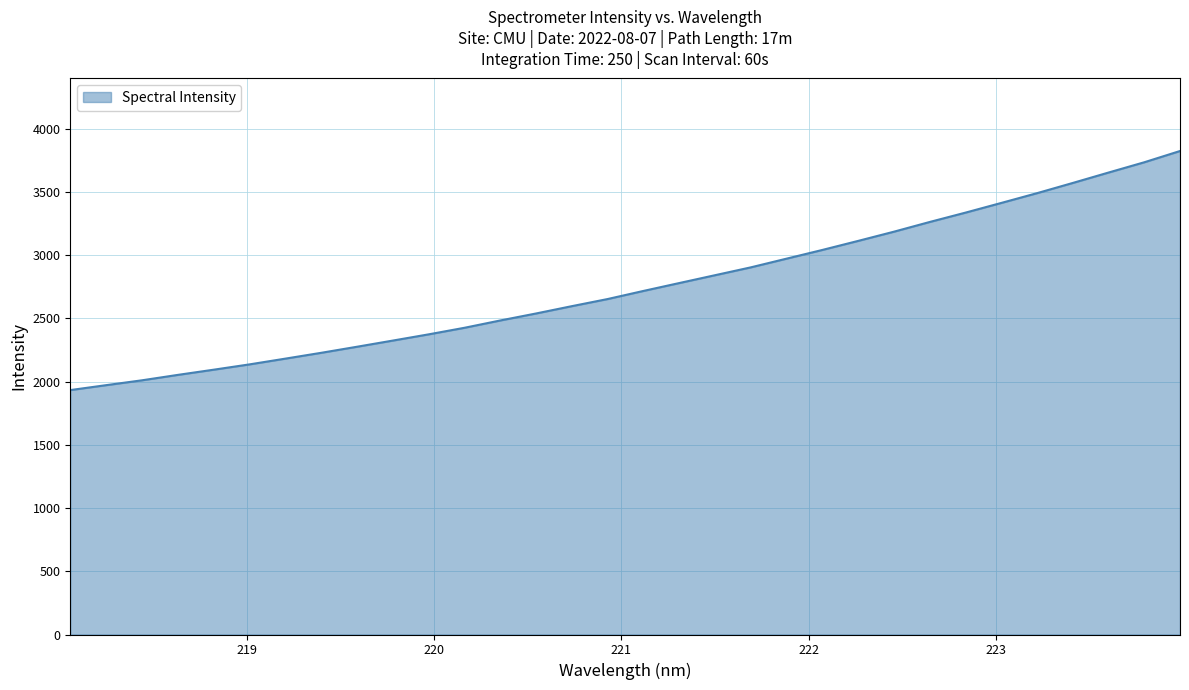

What is the difference between the maximum and minimum values?

1890.2